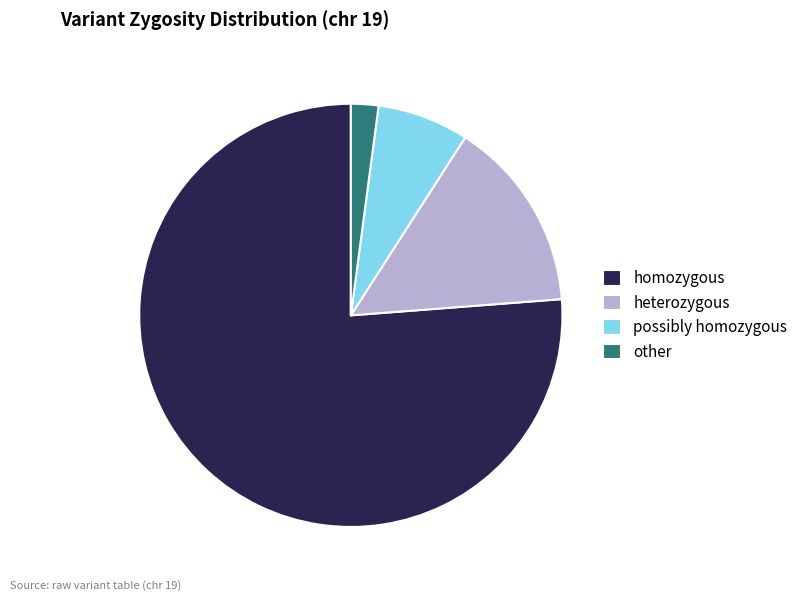

What is the ratio of the value at homozygous to the value at heterozygous?

5.2